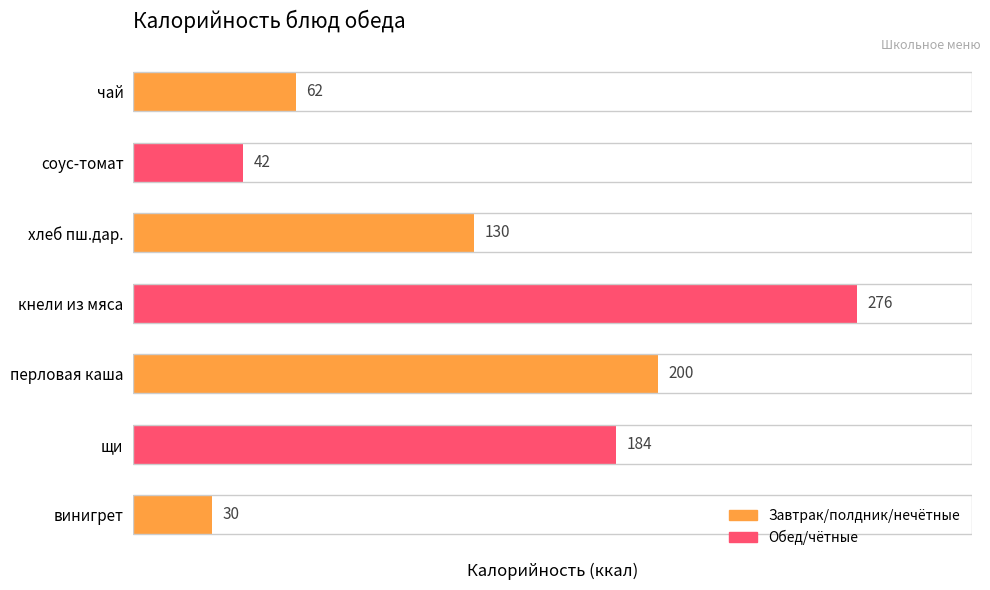

What is the sum of the values at соус-томат and хлеб пш.дар.?

172